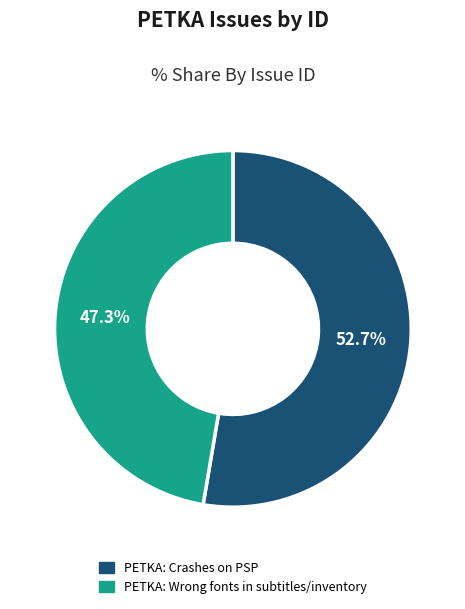

Which has a higher value, PETKA: Wrong fonts in subtitles/inventory or PETKA: Crashes on PSP?

PETKA: Crashes on PSP